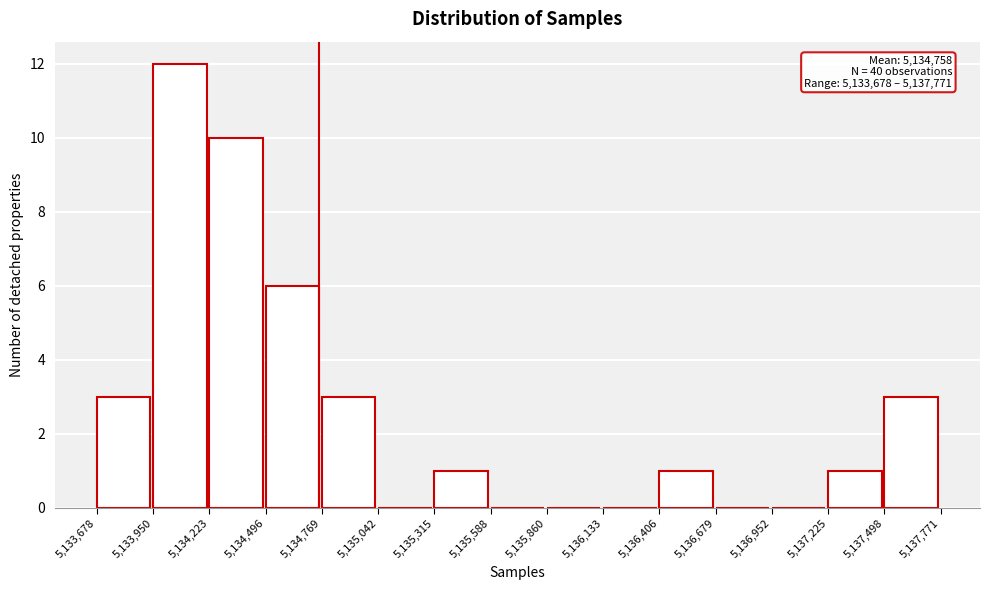

Over which range of the x-axis is the bar tallest?

5,133,950 to 5,134,223